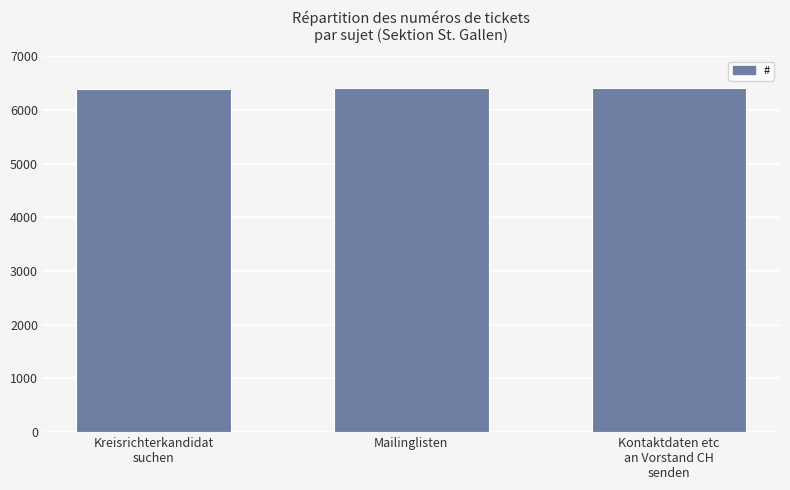

What is the sum of all values?

19207